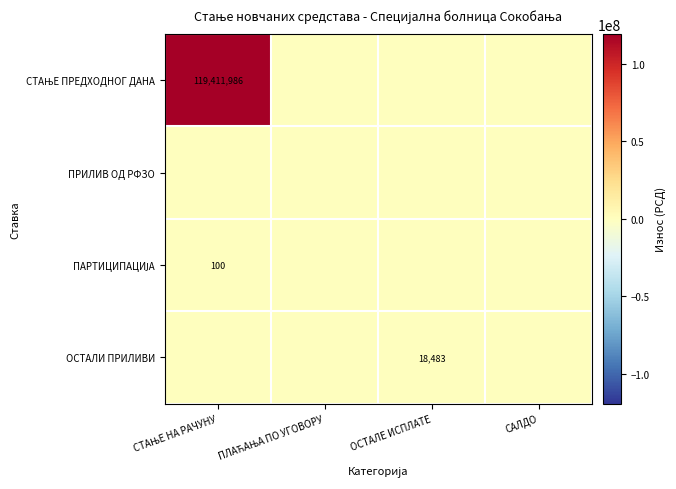

Which series has the widest spread of values?

СТАЊЕ ПРЕДХОДНОГ ДАНА